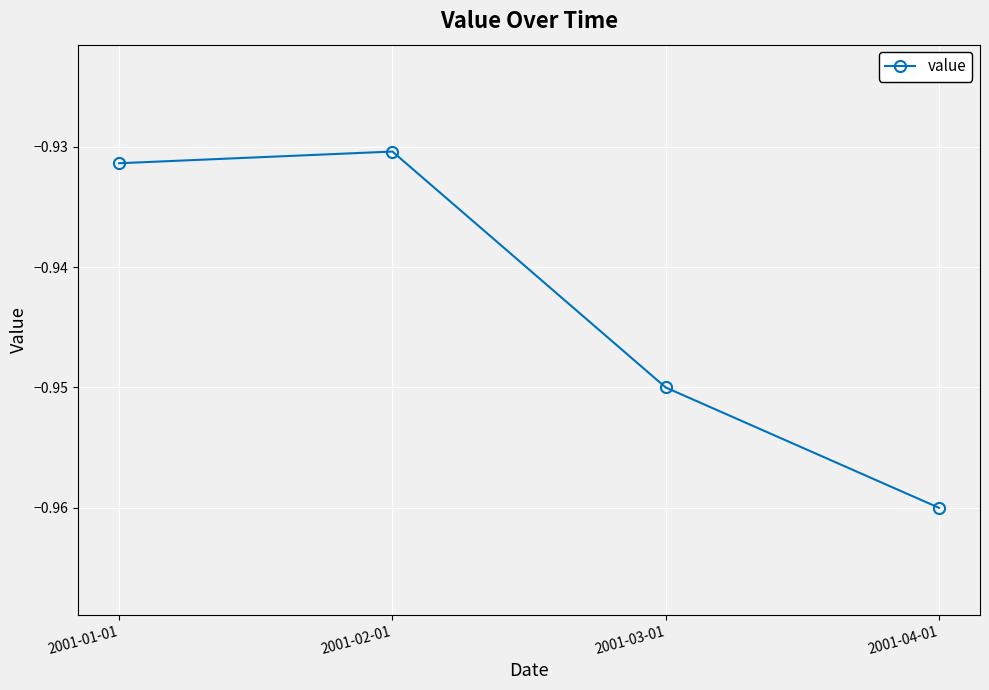

At which category does the chart reach its minimum across all series?

2001-04-01